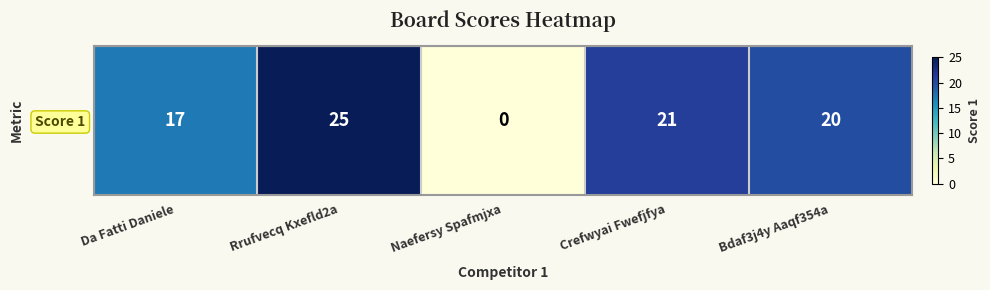

Is it true that the value at Naefersy Spafmjxa is 0?

True